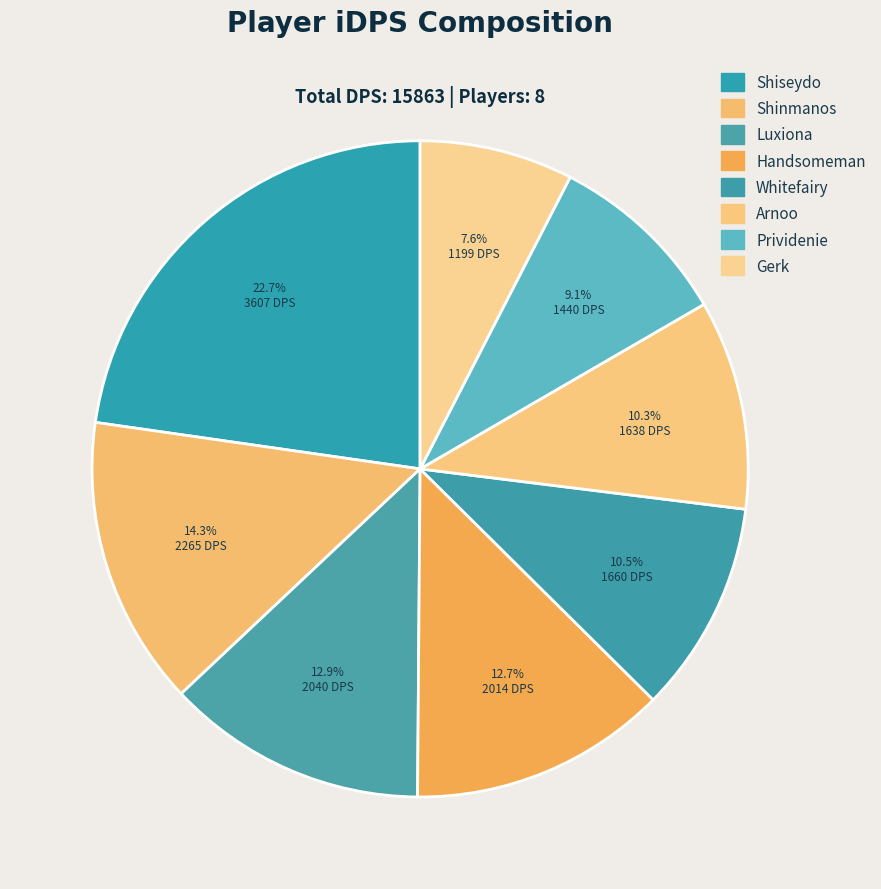

Is it true that Prividenie is 9% of the pie?

True